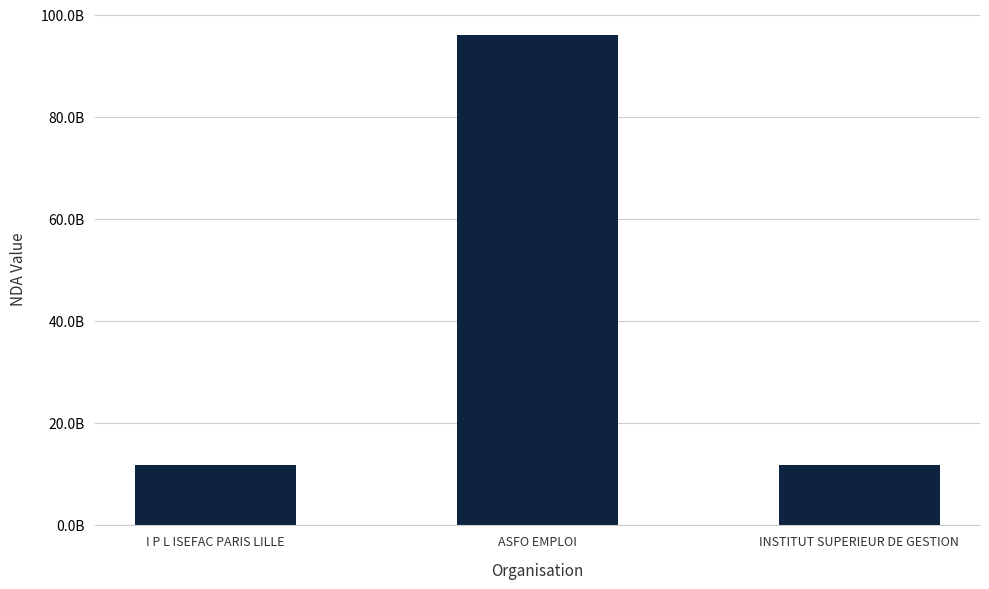

Does the chart contain any negative values?

No